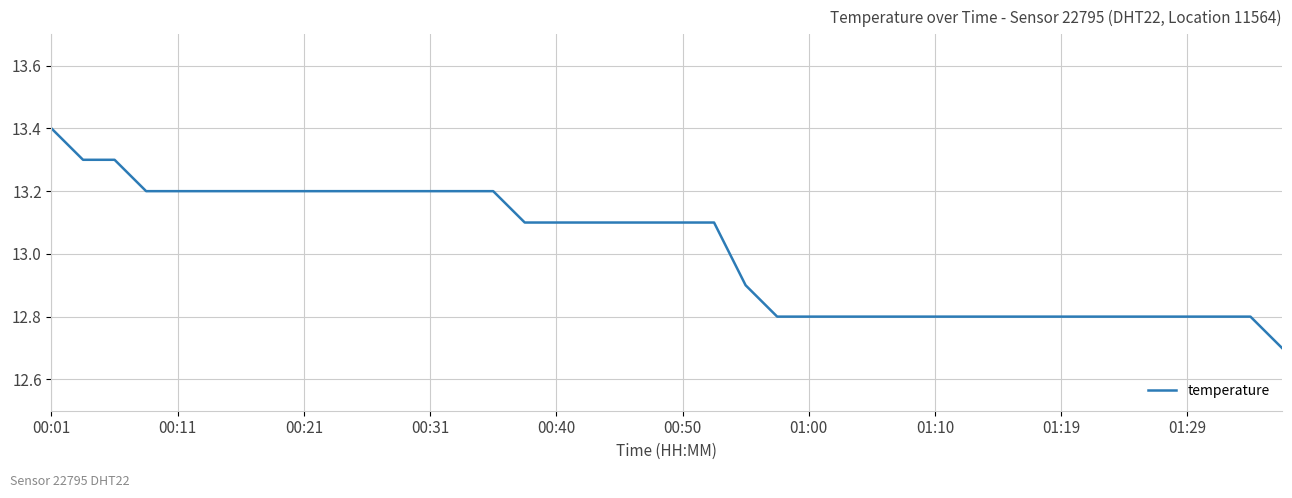

What is the maximum value shown in the chart?

13.4